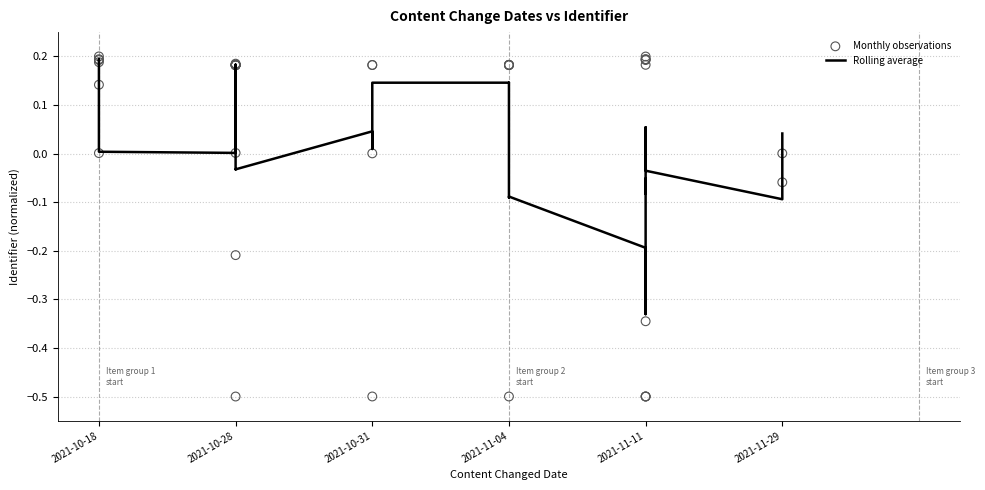

Which series contains the lowest Y value?

Monthly observations